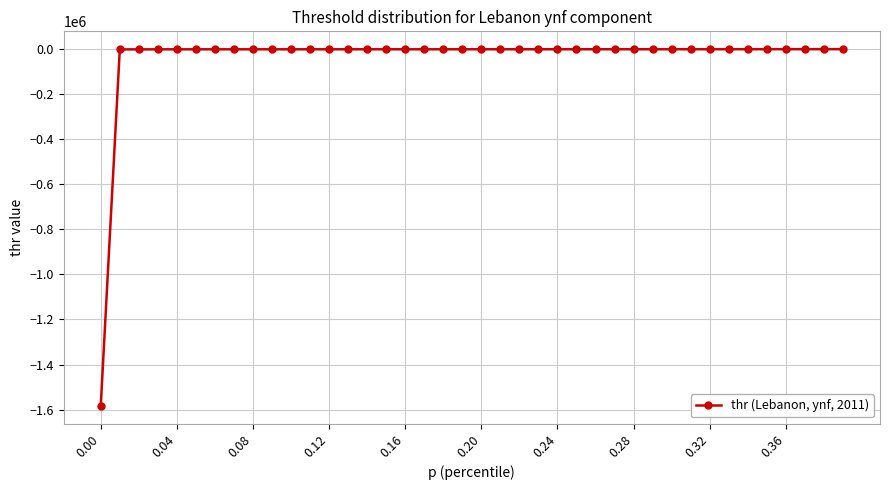

What is the smallest value displayed?

-1583005.7